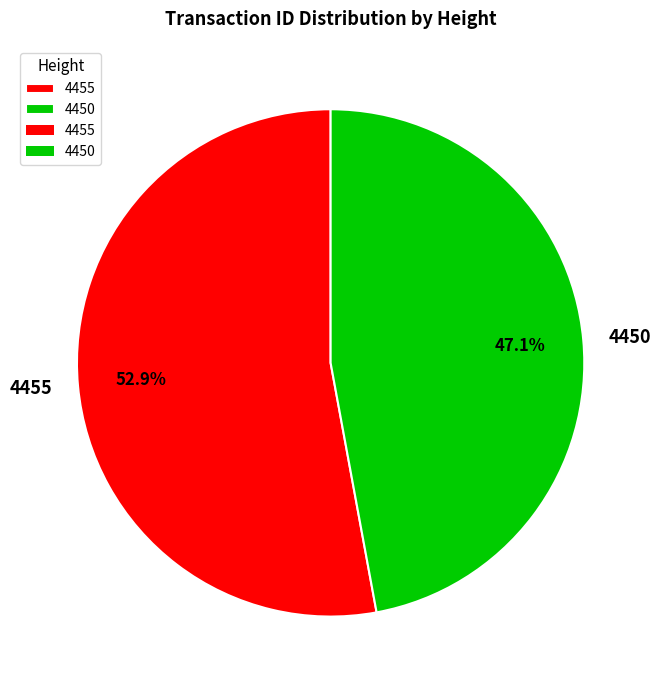

Which slice is the smallest?

4450